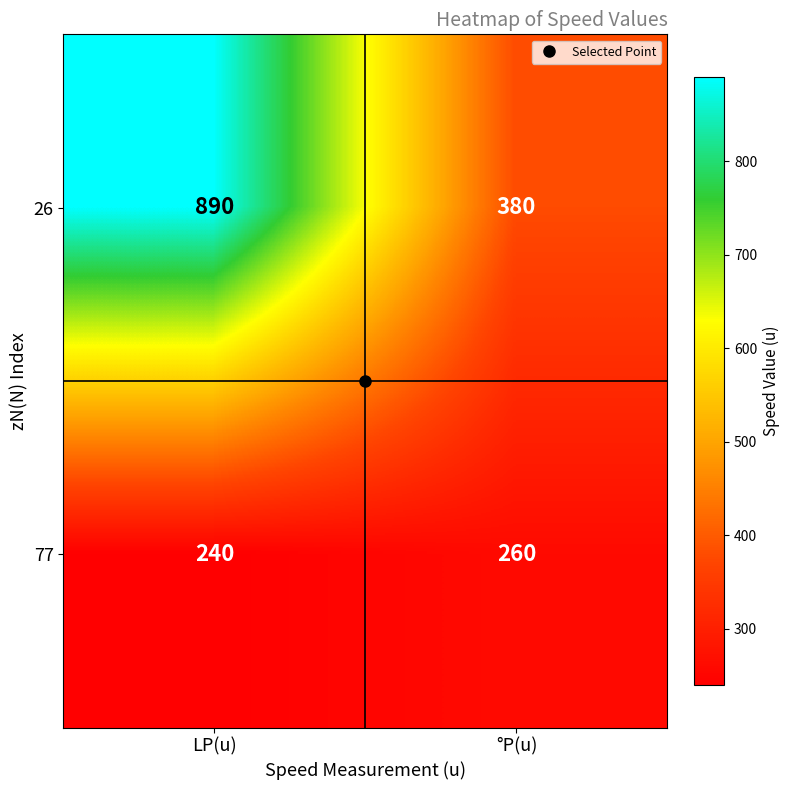

How many data points in 77 are less than 260?

1